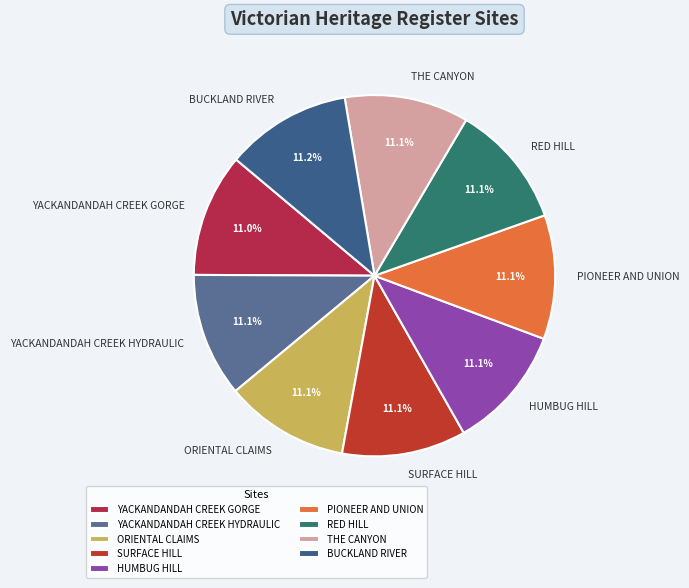

To the nearest percent, what percentage of the pie is SURFACE HILL?

11%